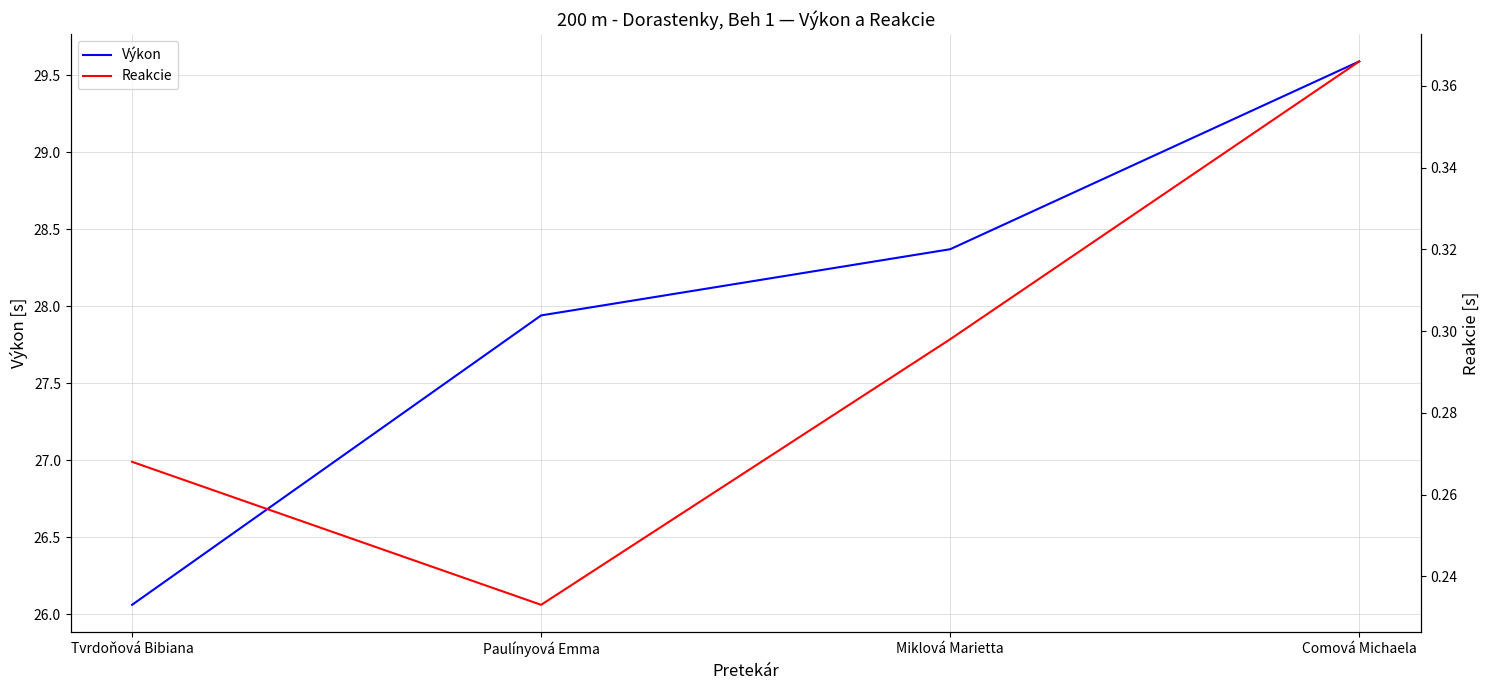

List the labels in order of Výkon value, largest first.

Comová Michaela, Miklová Marietta, Paulínyová Emma, Tvrdoňová Bibiana